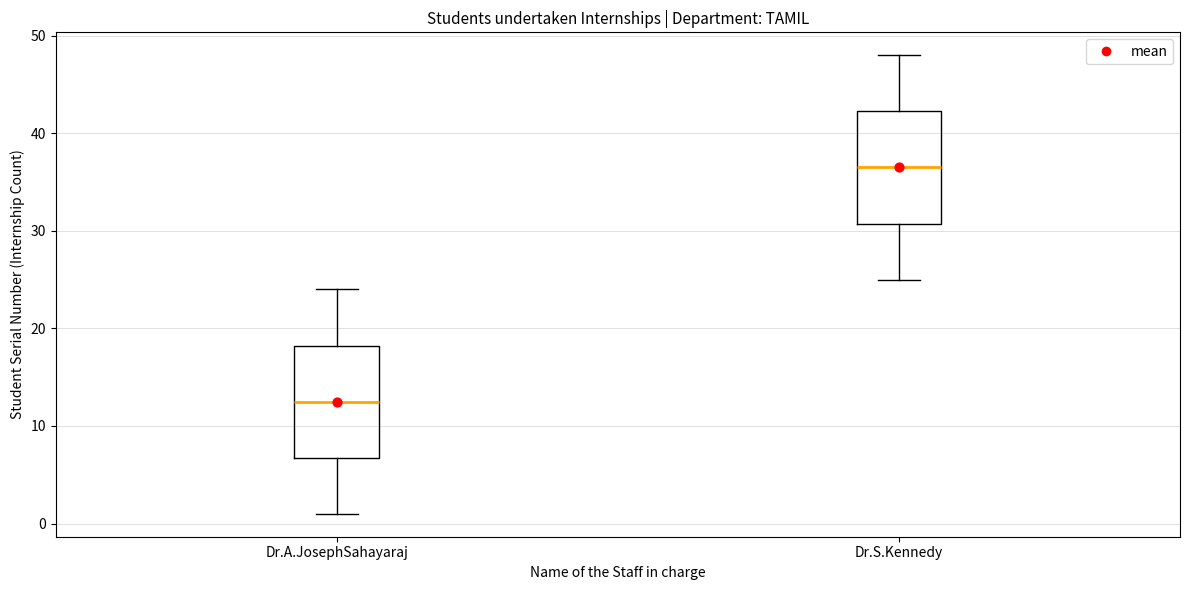

Where does the upper whisker of the box for Dr.A.JosephSahayaraj end on the y-axis? The values are not printed on the chart, so give them approximately, as read against the axis.

24